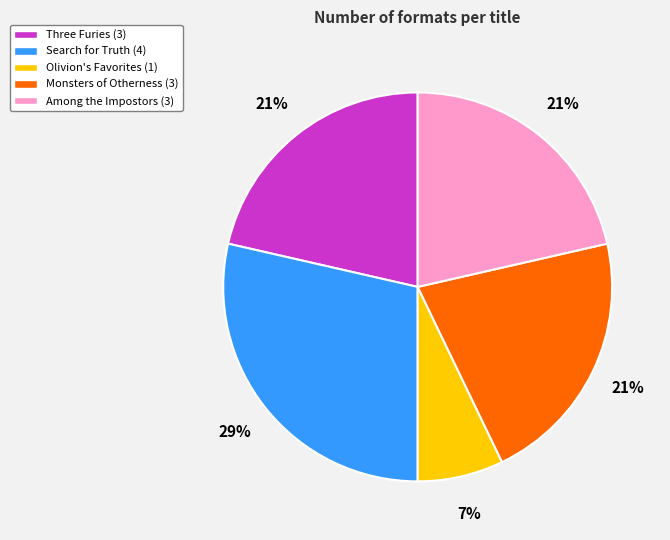

Does Search for Truth represent more than half of the total?

No